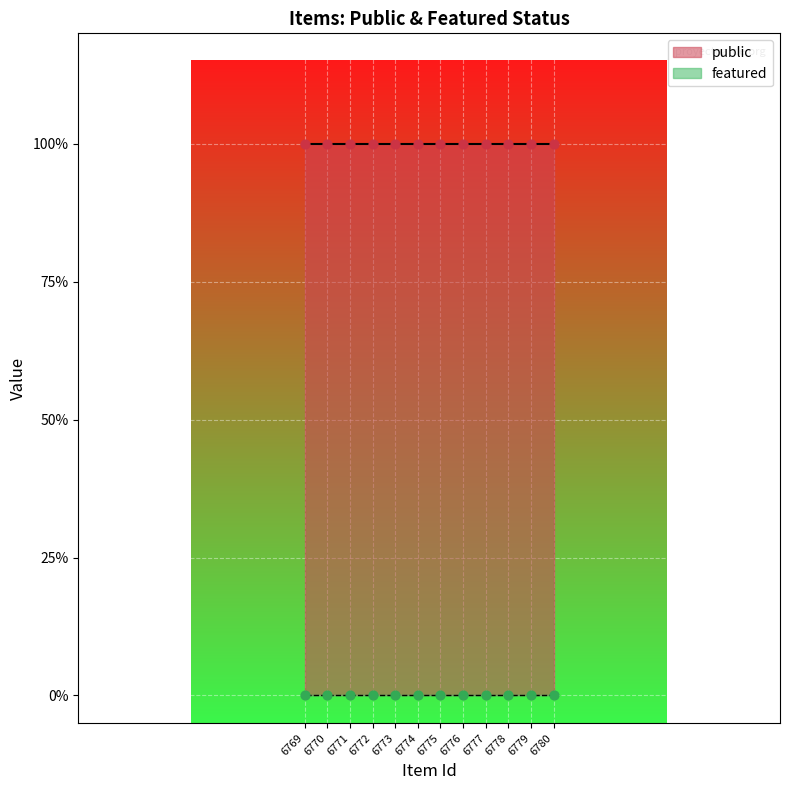

At which category is the sum across all series the highest?

6780